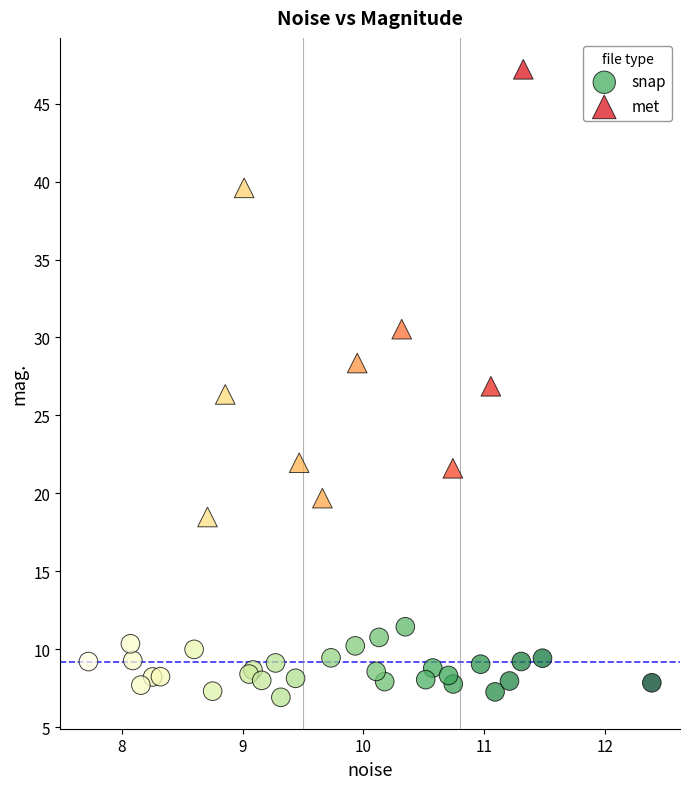

Which series contains the highest Y value?

met